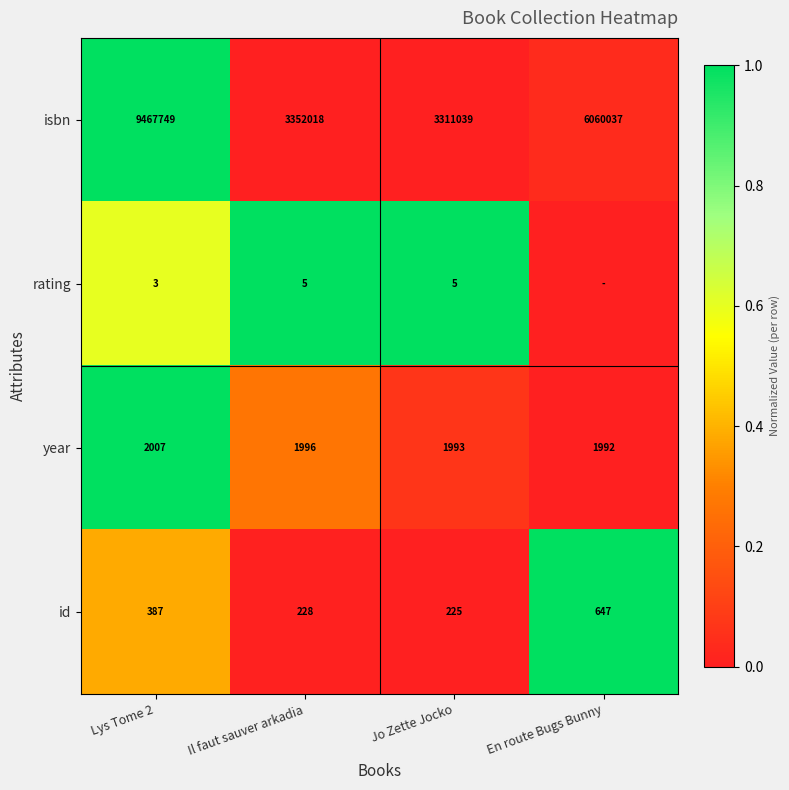

Is the value of id at Lys Tome 2 greater than the value of isbn at Jo Zette Jocko?

No